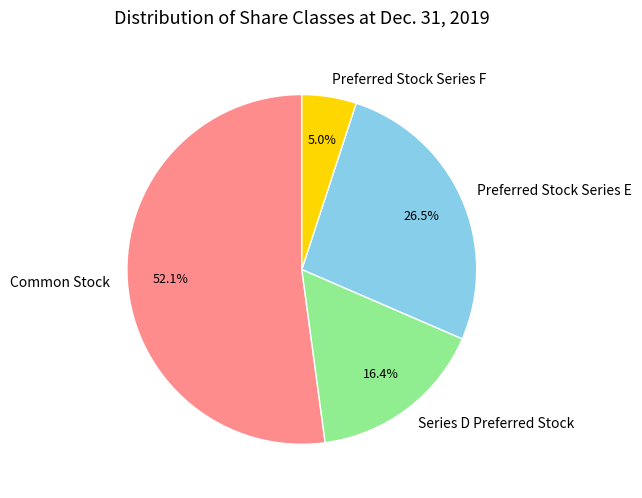

To the nearest percent, what is the average slice percentage?

25%